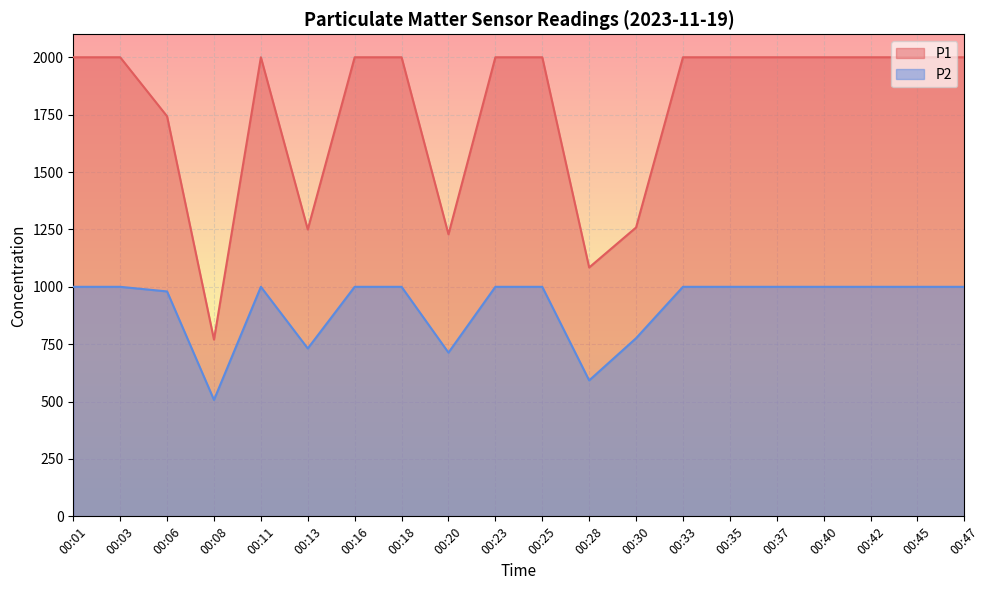

True or false: P2 and P1 cross at least once.

False